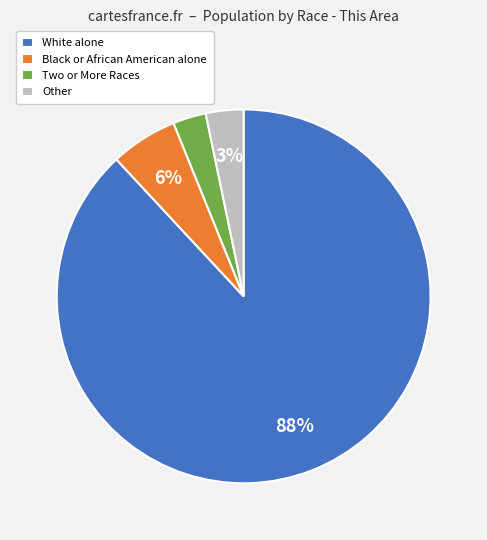

Is it true that Black or African American alone is 20% of the pie?

False